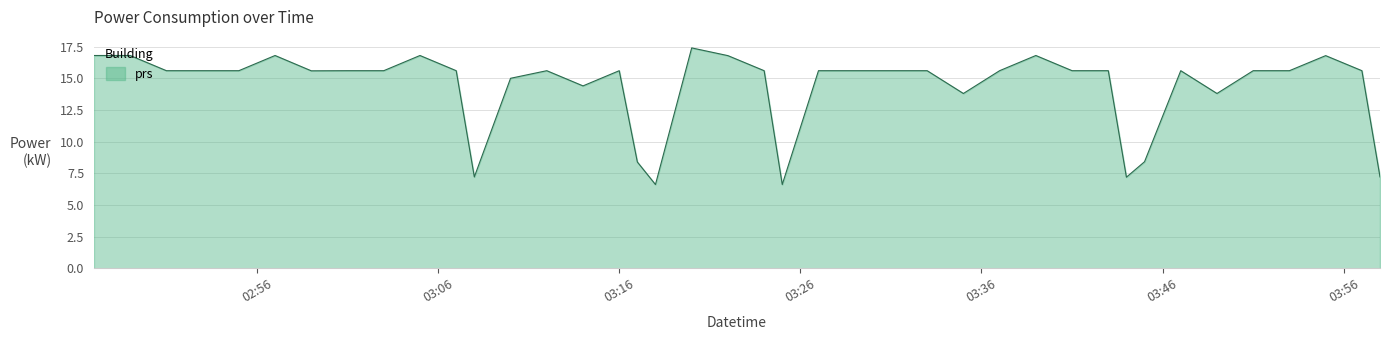

What is the difference between the maximum and minimum values?

10.8